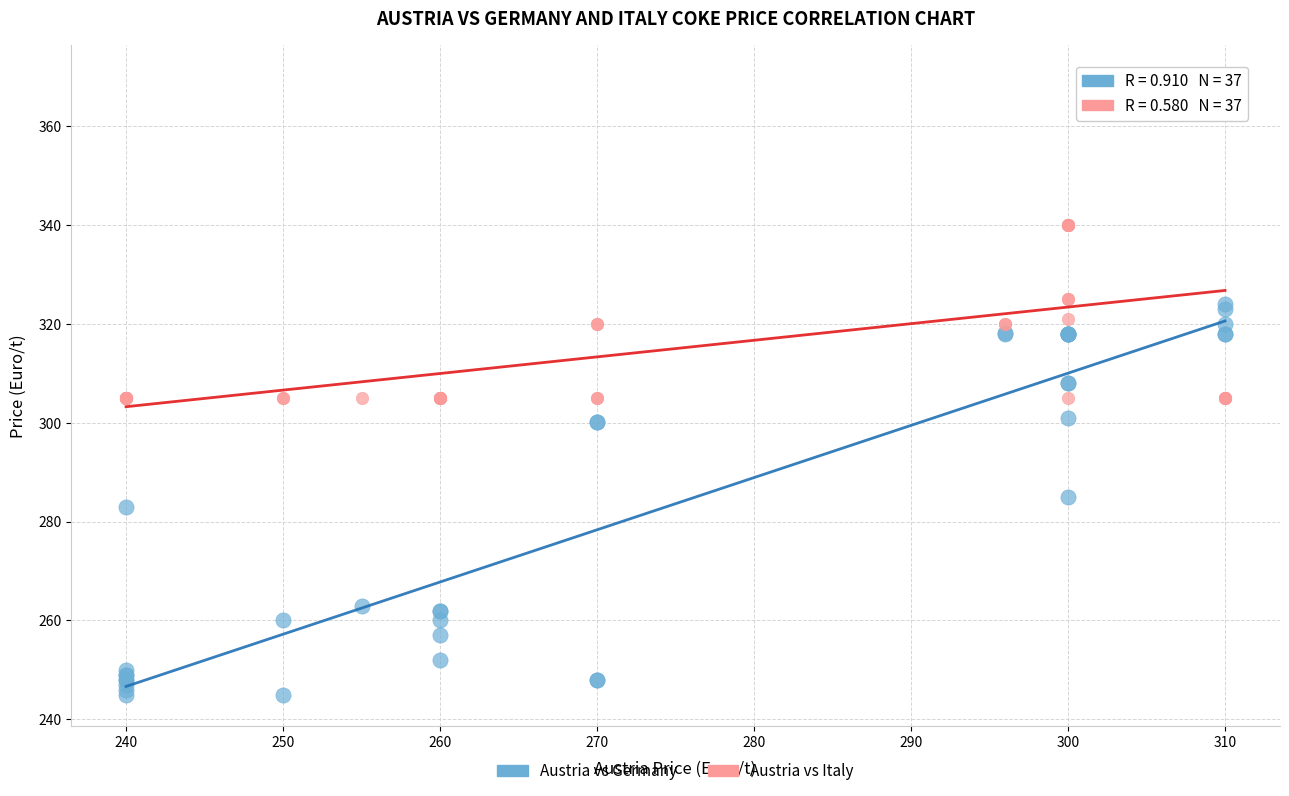

What are all the series names shown in the legend?

Austria vs Germany, Austria vs Italy